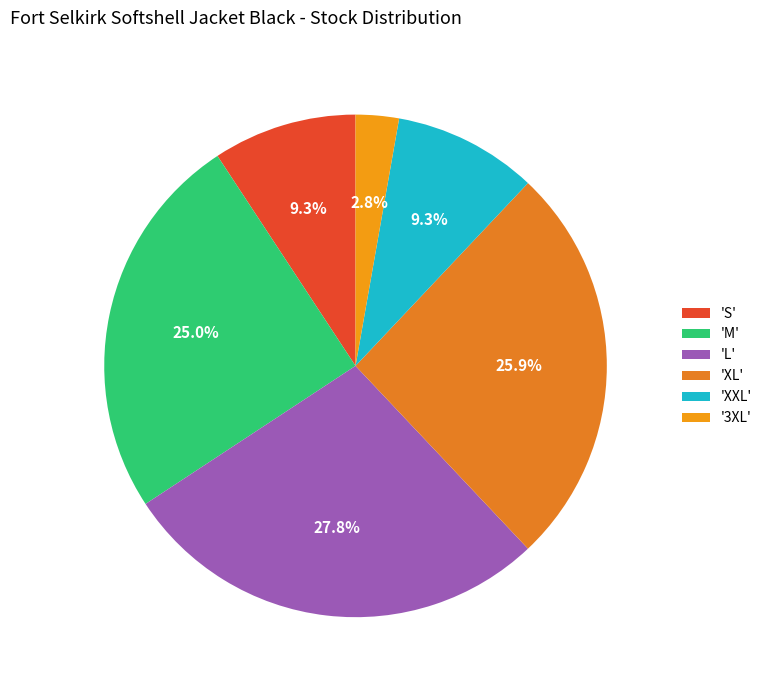

Count the number of slices in the pie.

6